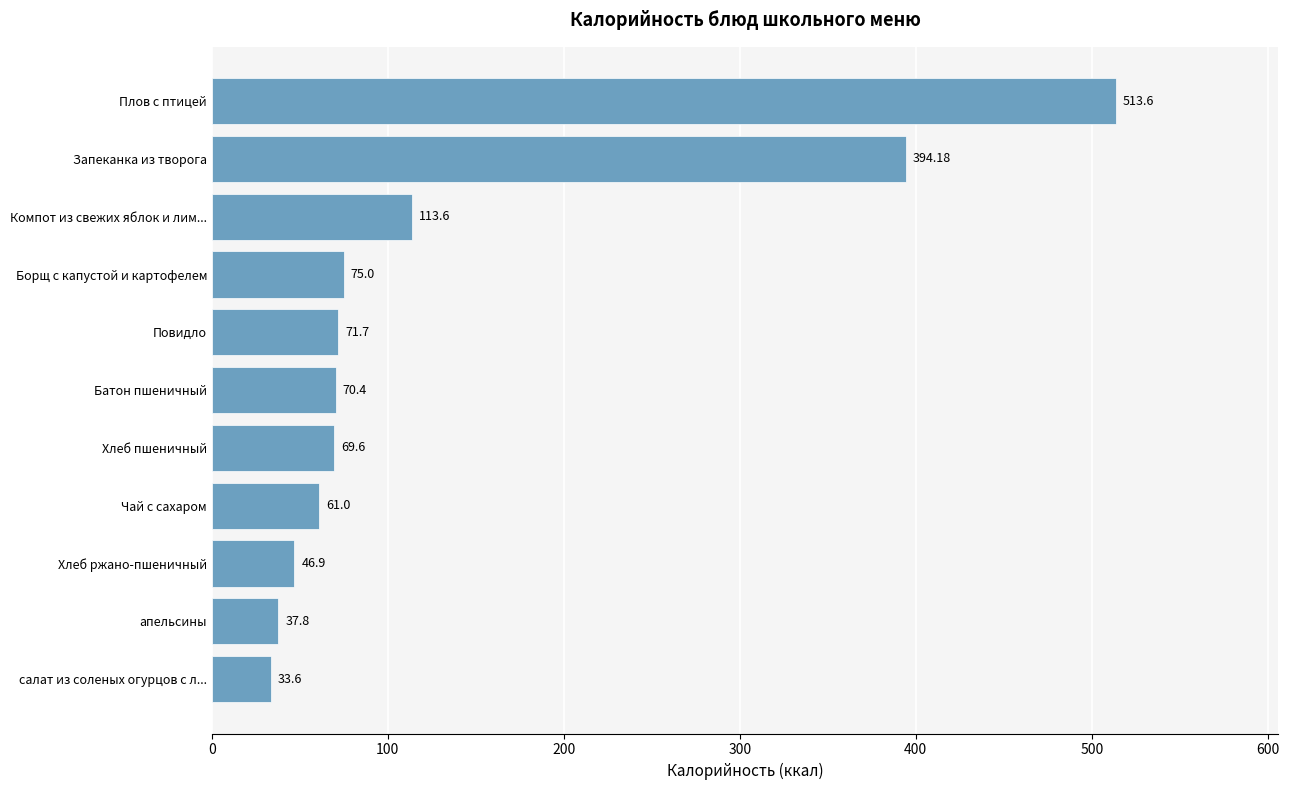

How many data points are less than 70?

5